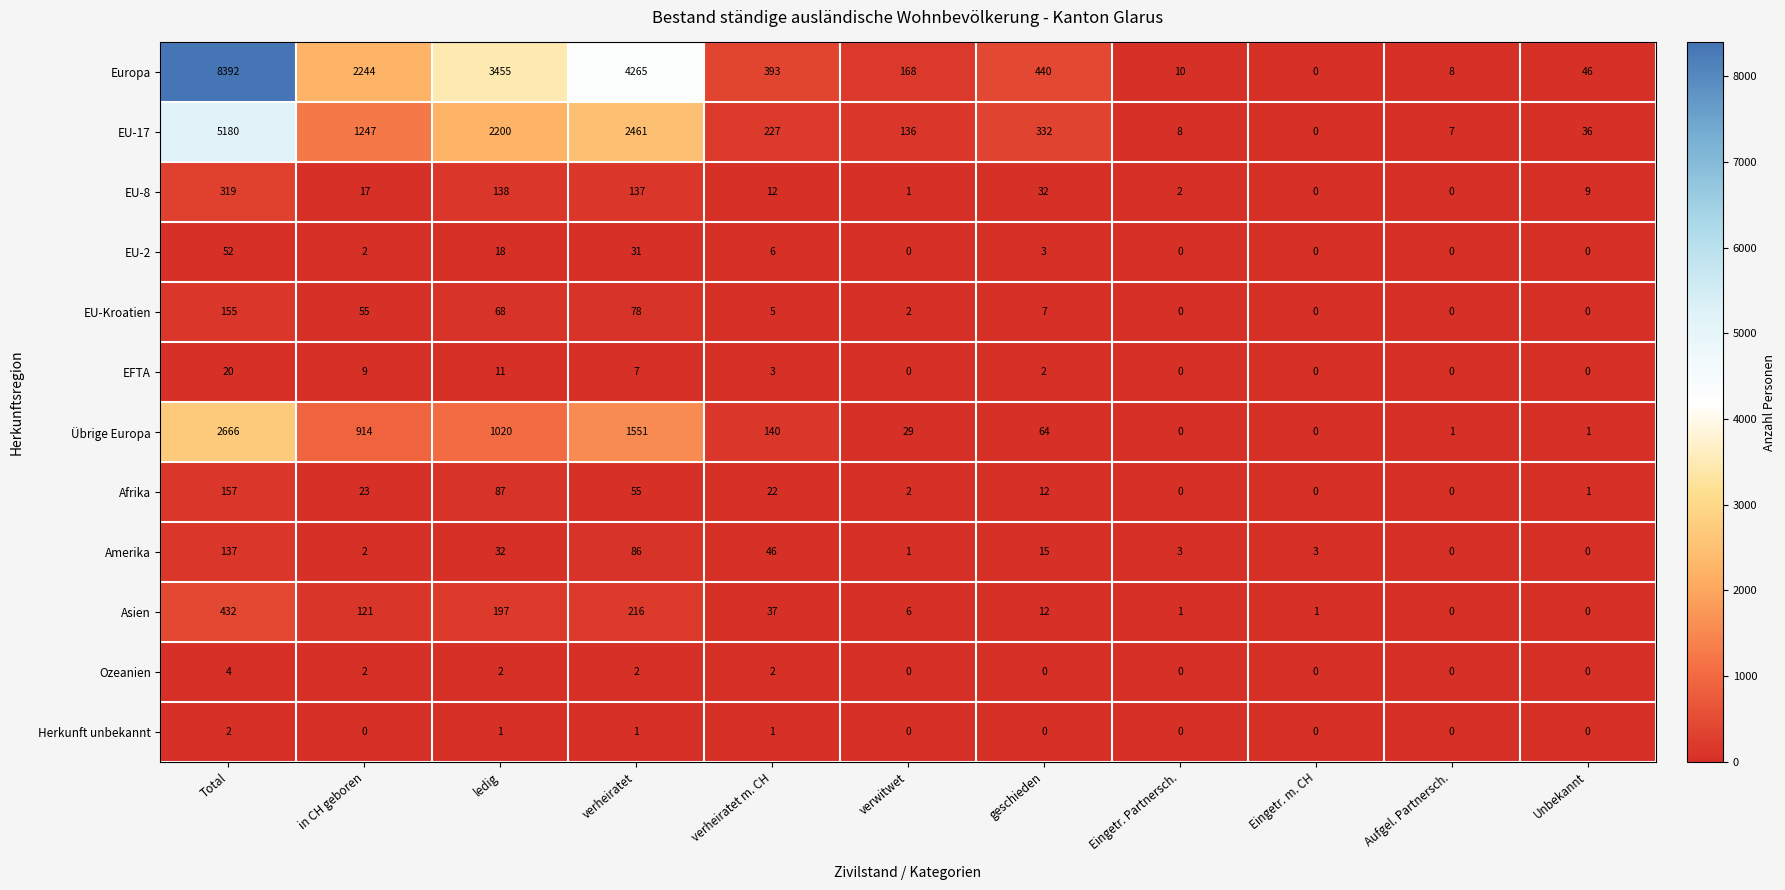

The value of EU-17 at geschieden is 108. True or false?

False